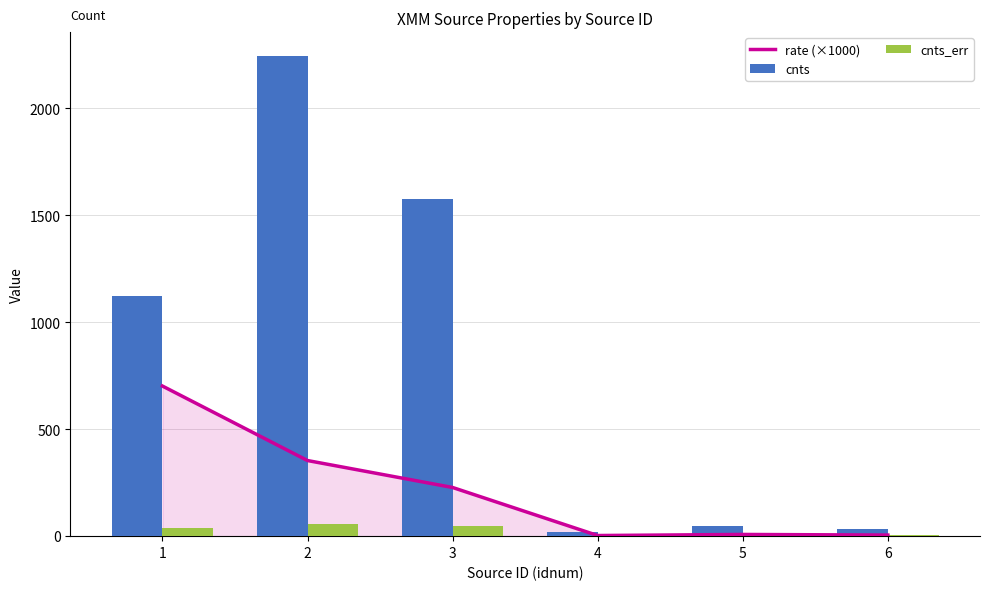

Is the value of cnts at 3 greater than the value of cnts_err at 6?

Yes